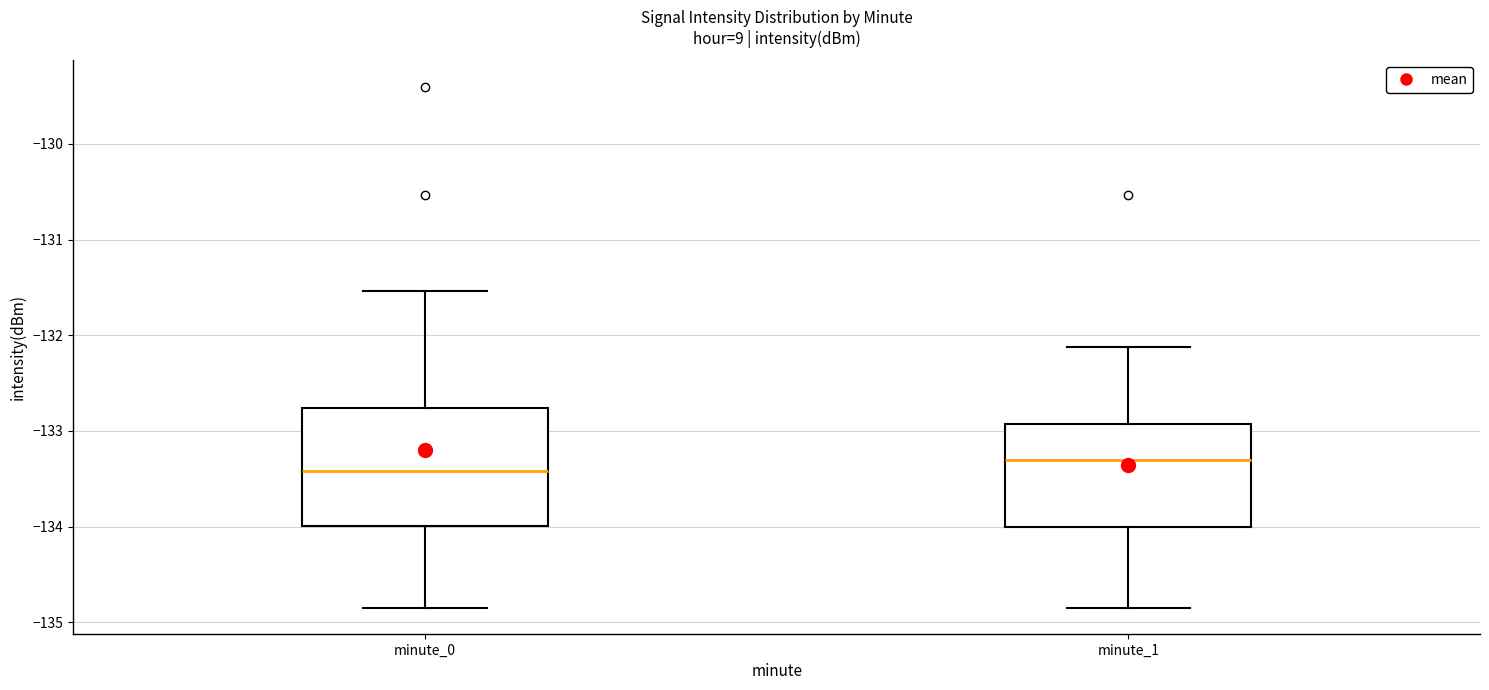

Which box is the tallest, from its lower edge to its upper edge?

minute_0